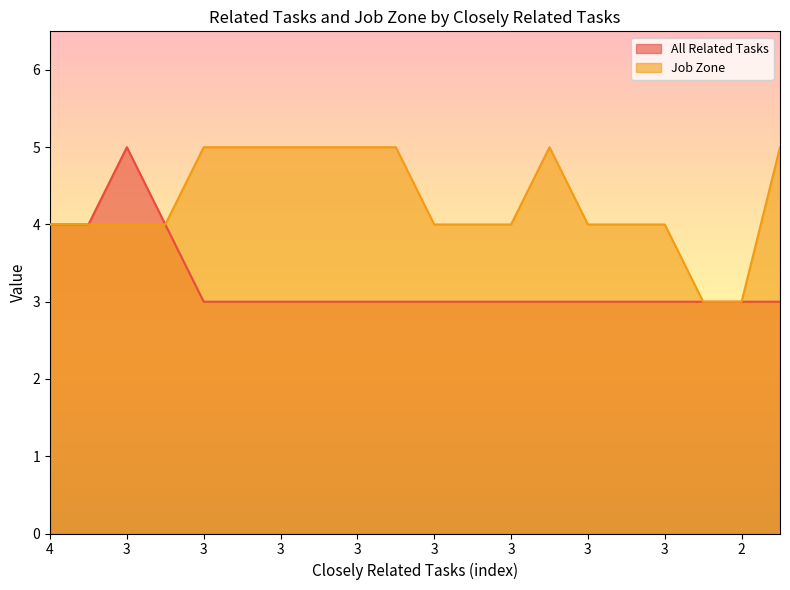

At which label is Job Zone closest to 4?

4